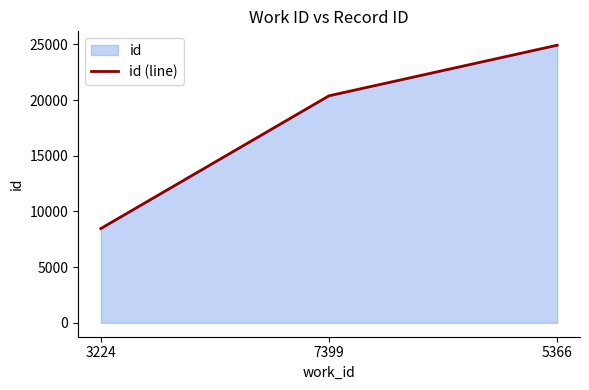

What is the label of the 1st point from the left?

3224